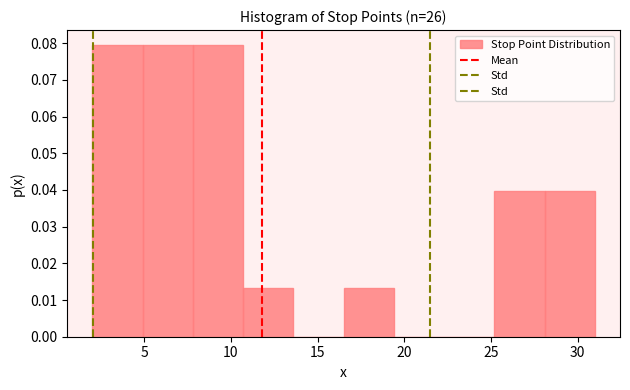

What is the height of the bar covering 4.9 to 7.8 on the x-axis? Neither the bar edges nor the heights are printed on the chart, so give them approximately, as read against the axes.

0.080